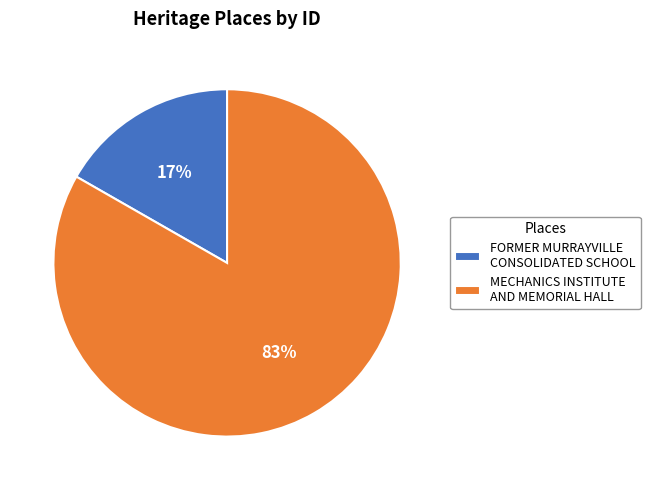

Which category has the smallest portion of the pie?

FORMER MURRAYVILLE CONSOLIDATED SCHOOL